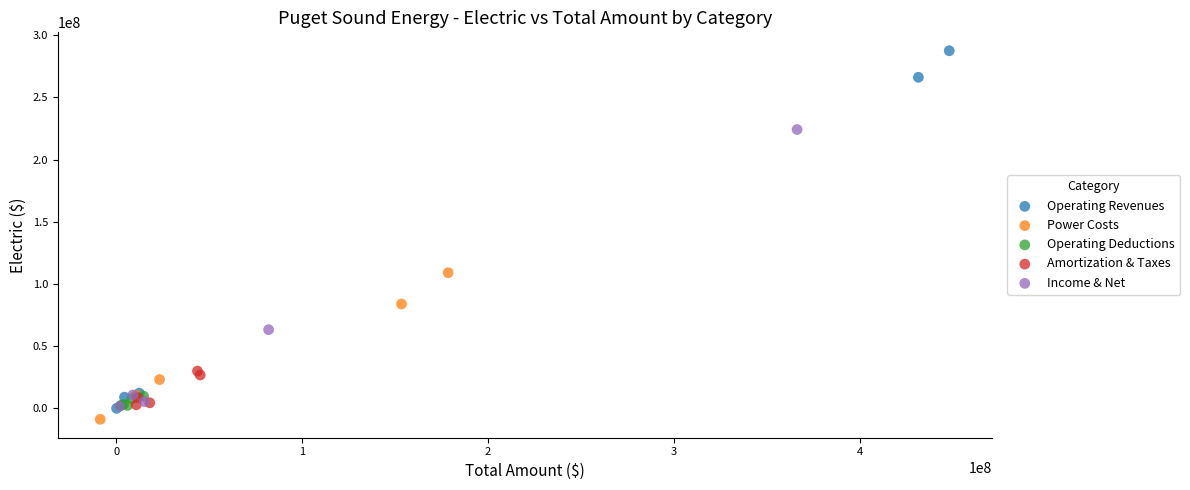

Which series has the largest Y range (max minus min)?

Operating Revenues